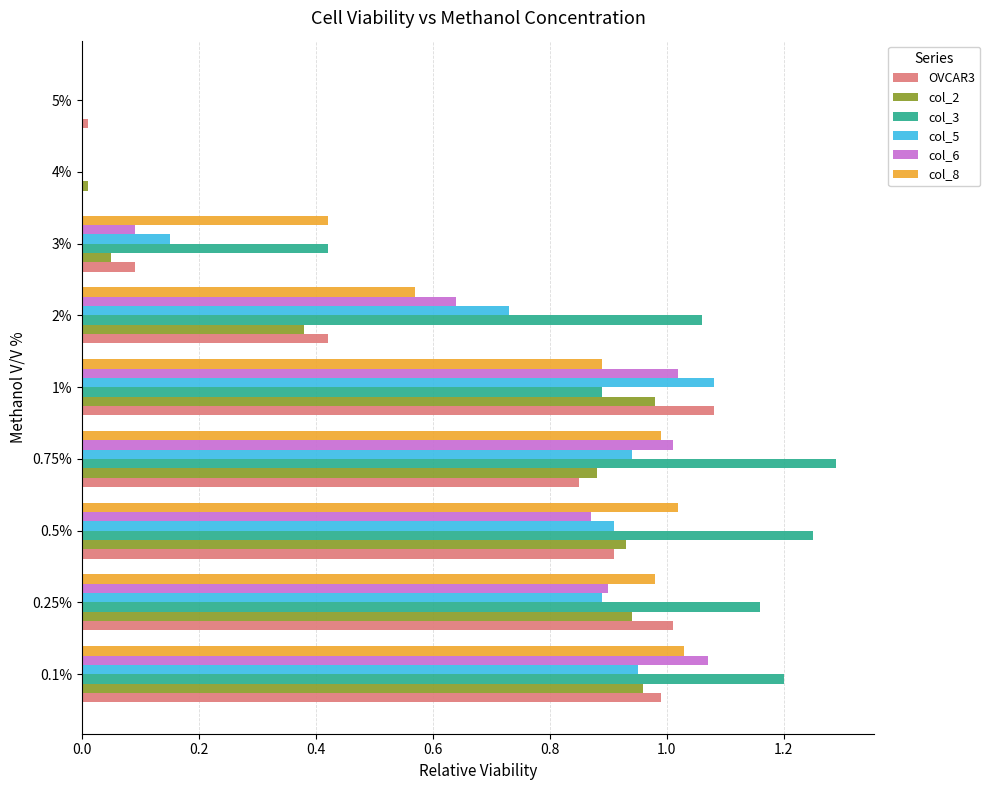

What is the total value across all series at 0.1%?

6.2